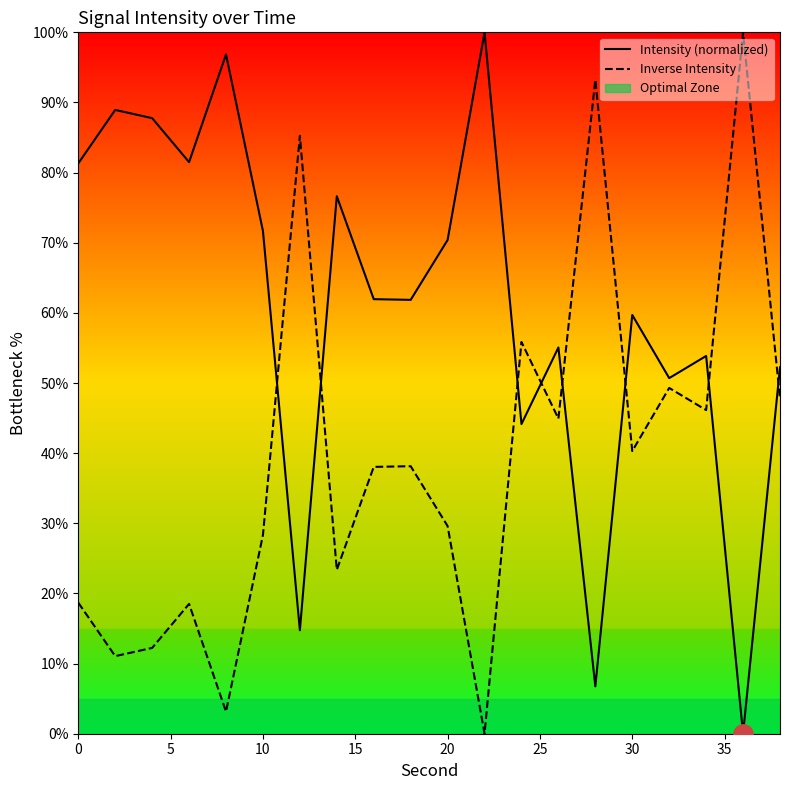

Does the chart display data point markers on the line(s)?

No